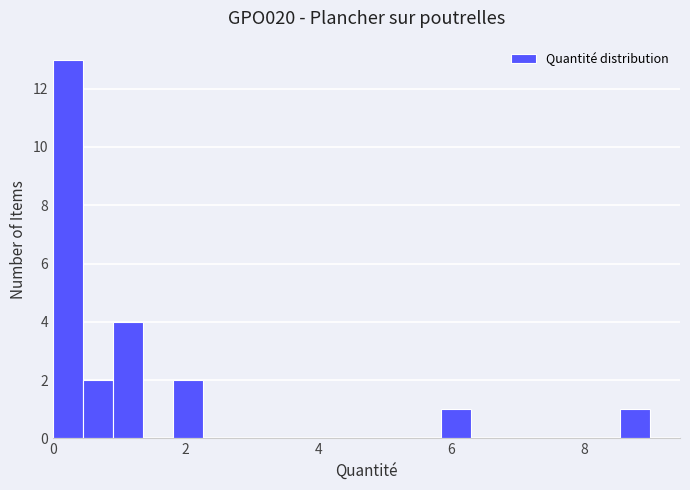

Read against the x-axis, roughly where is the centre of the tallest bar?

0.2